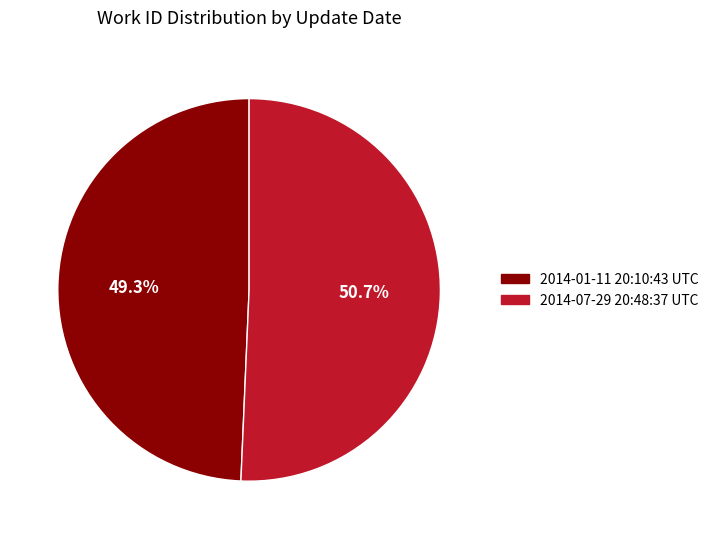

Is it true that 2014-07-29 20:48:37 UTC is 37% of the pie?

False